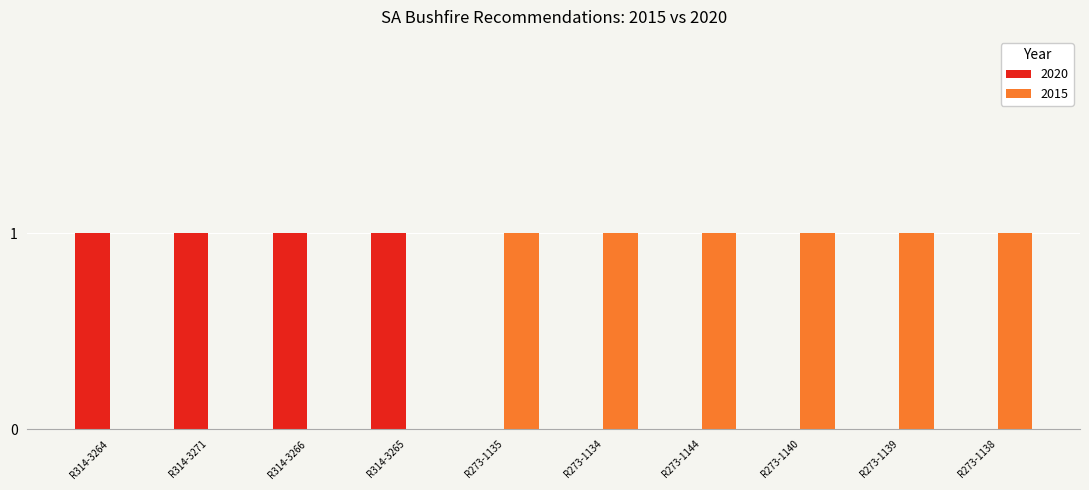

What is the sum of all 2015 values?

6